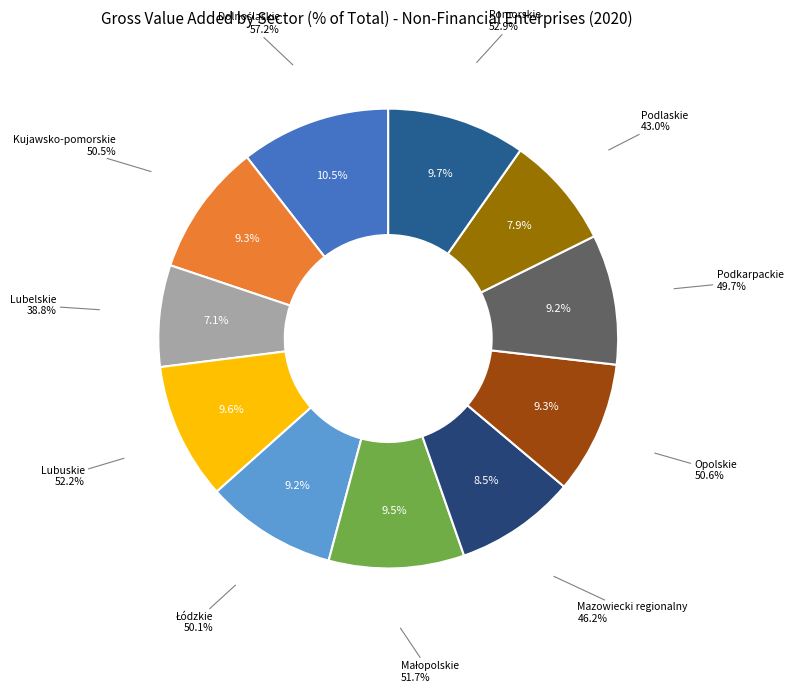

Is there any slice that represents more than half of the pie?

No